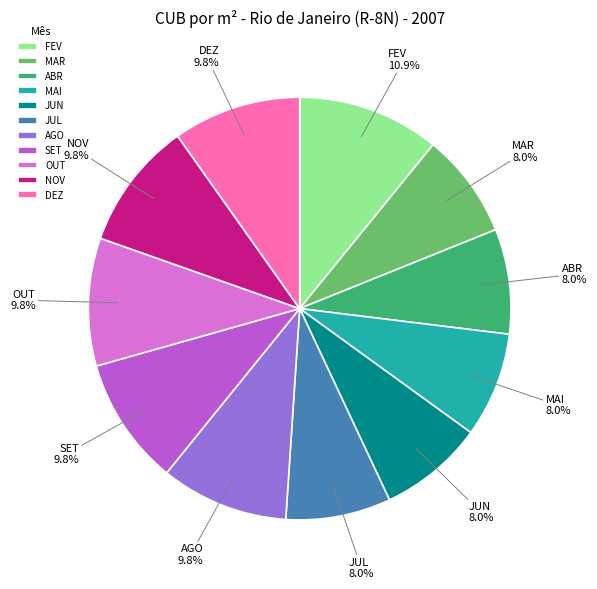

How many slices are in this pie chart?

11